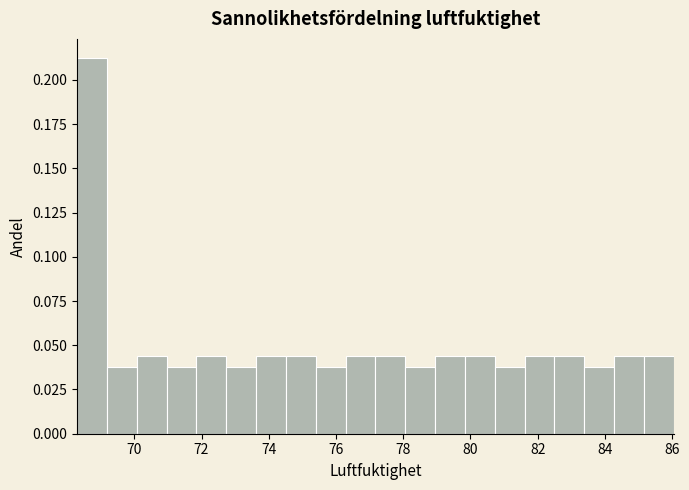

Over which range of the x-axis is the bar tallest?

68.4 to 69.2